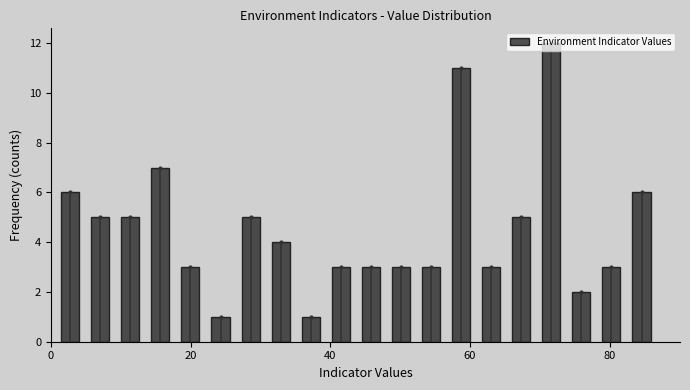

Around what value on the x-axis is the tallest bar? Give the approximate position of its centre, as read against the axis.

72